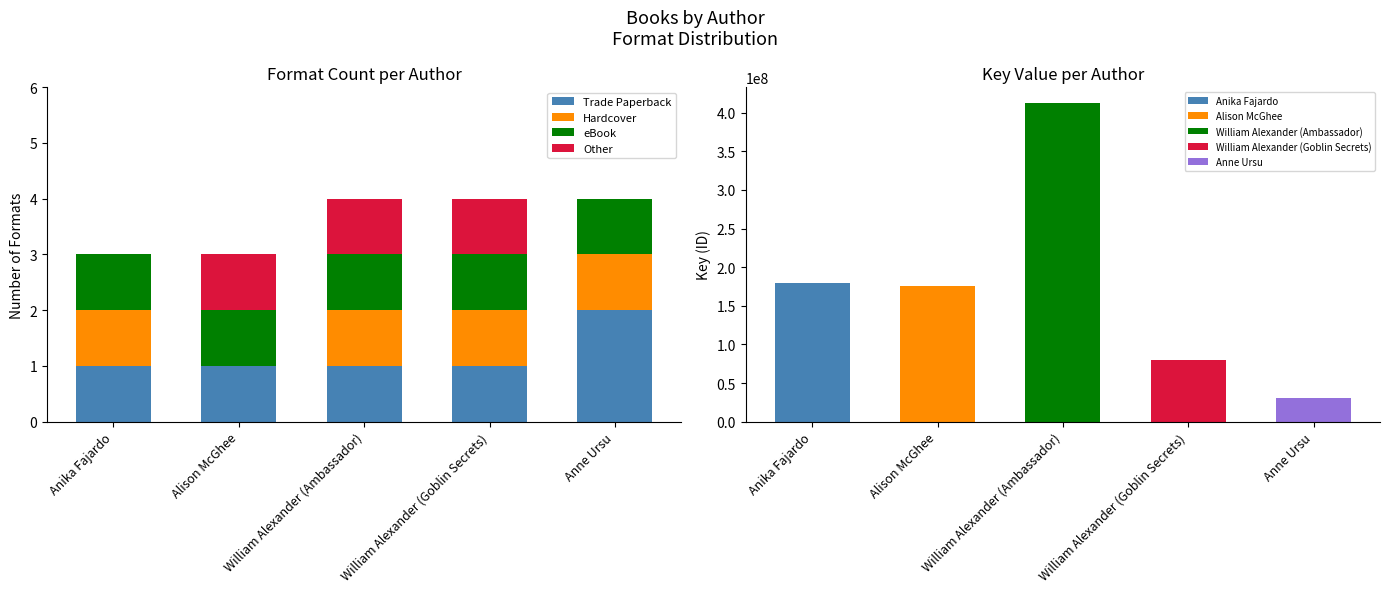

Rank the series by their maximum value, from lowest to highest.

Hardcover, eBook, Other, Trade Paperback